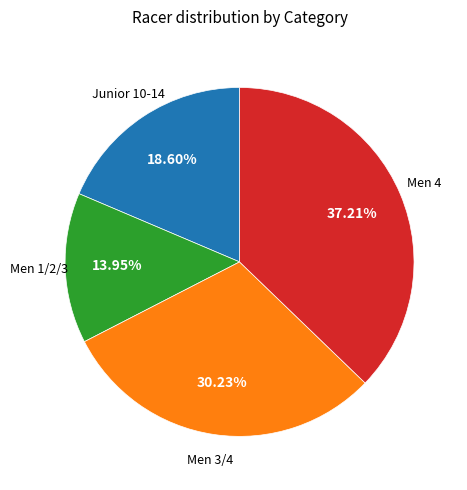

Count the number of slices in the pie.

4